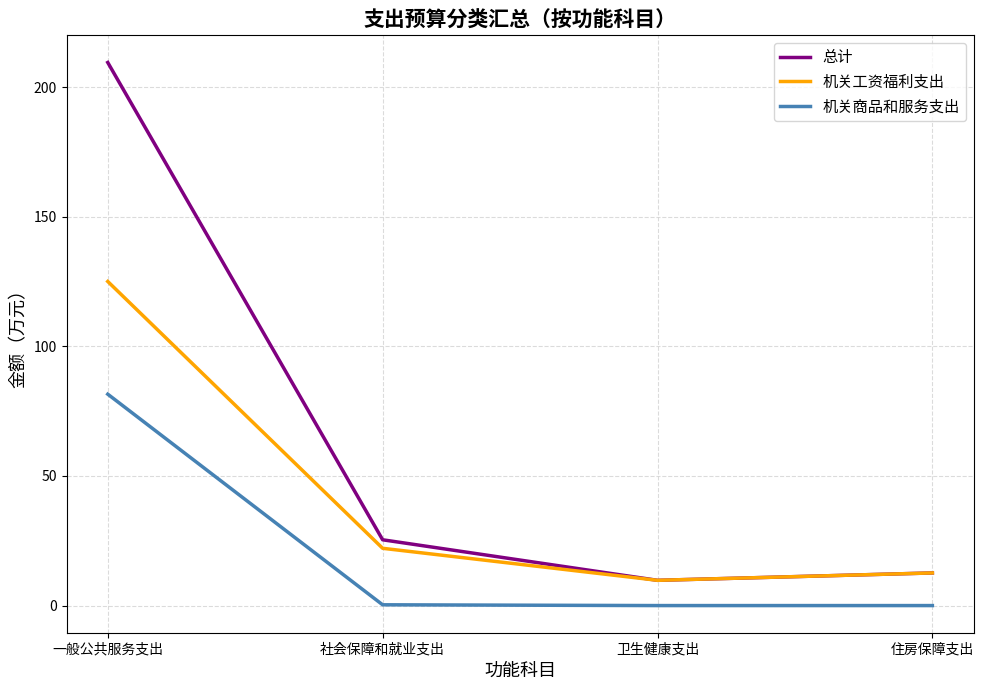

At which category is the sum across all series the highest?

一般公共服务支出